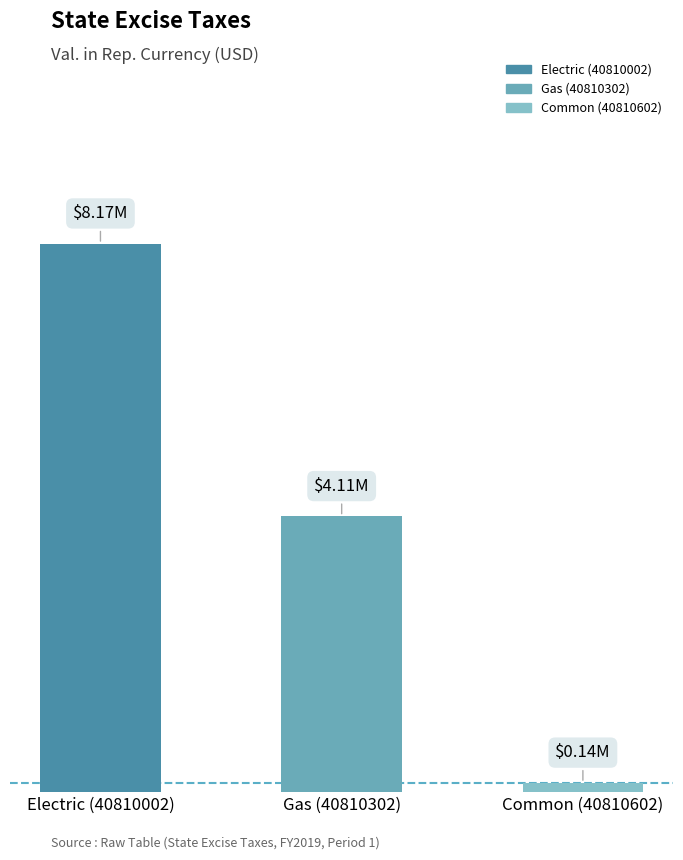

What is the difference between the values at 40810002 and 40810602?

8031617.9